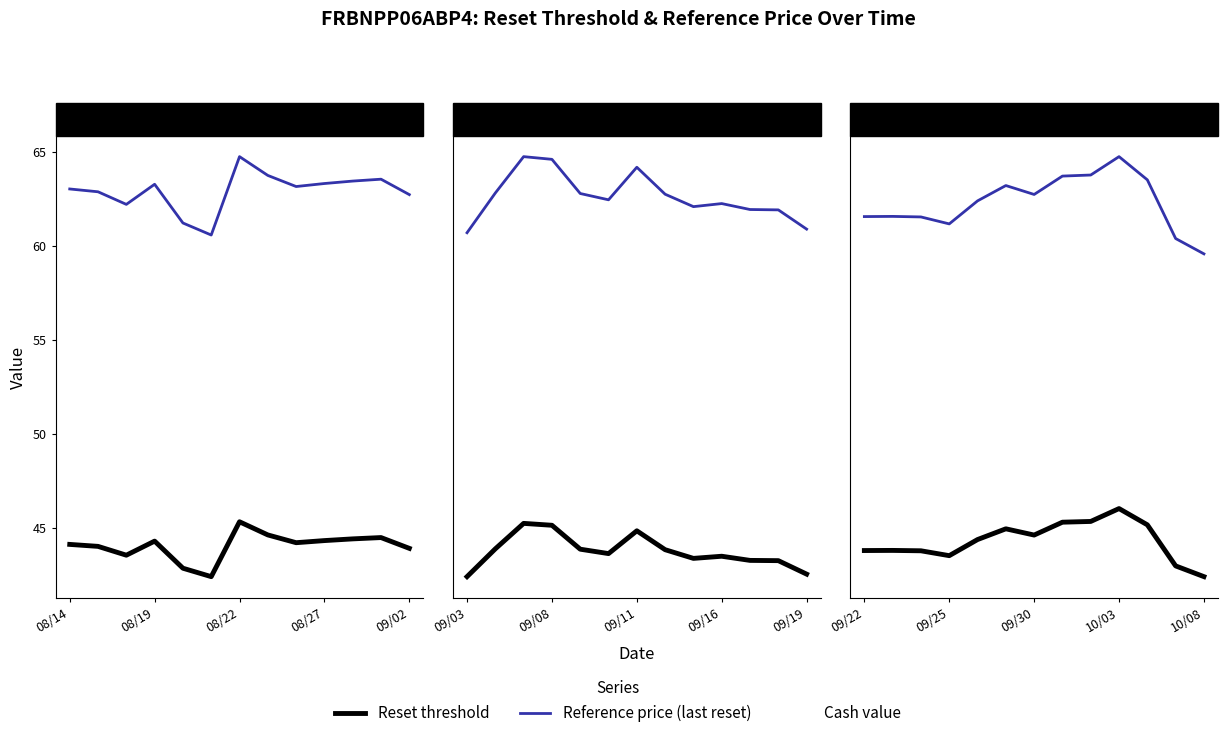

What is the difference between the highest and lowest values at 08/19?

18.7